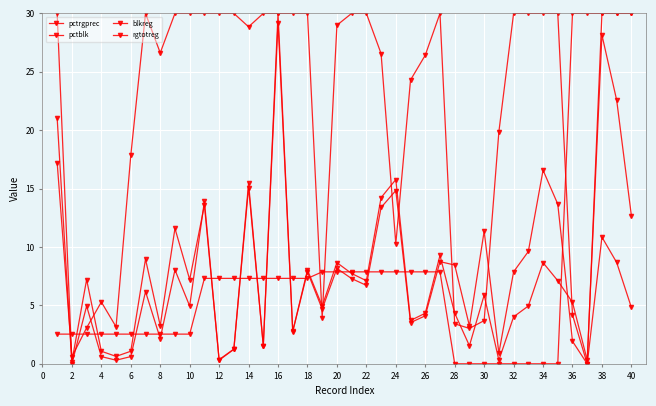

How many lines are shown in the chart?

4